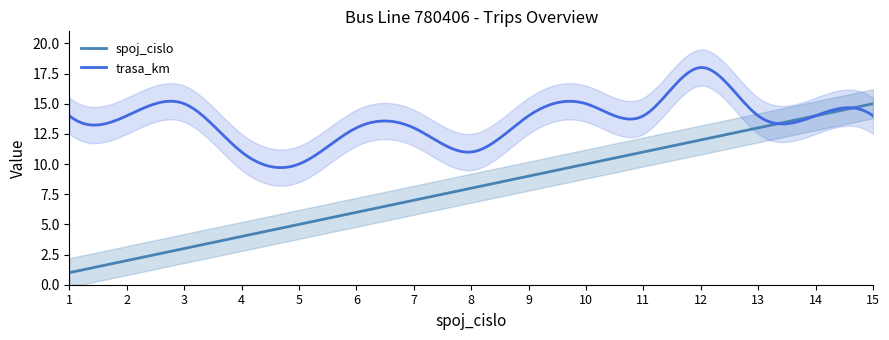

Rank the series by their maximum value, from lowest to highest.

spoj_cislo, trasa_km